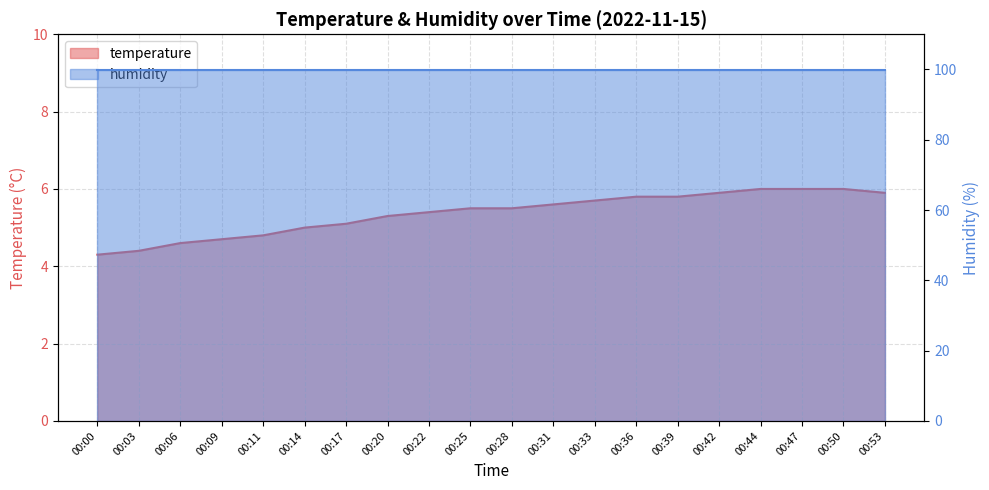

What is the difference between the second highest and minimum values?

1.7